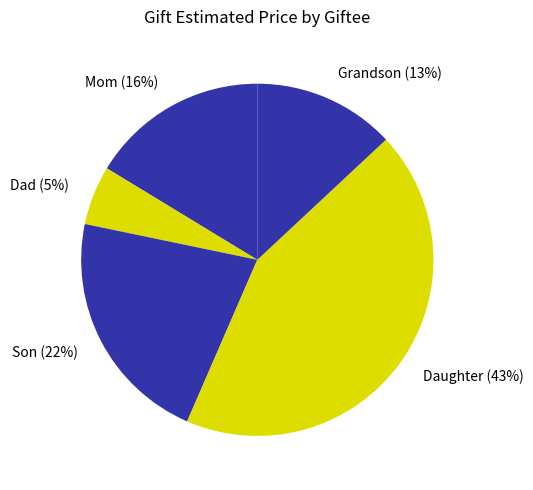

What is the ratio of the value at Grandson to the value at Son?

0.6